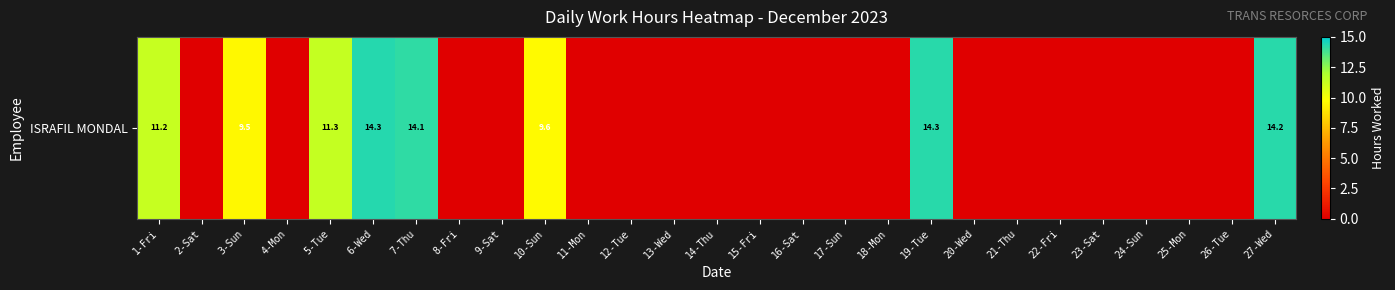

What is the difference between the maximum and minimum values?

14.3